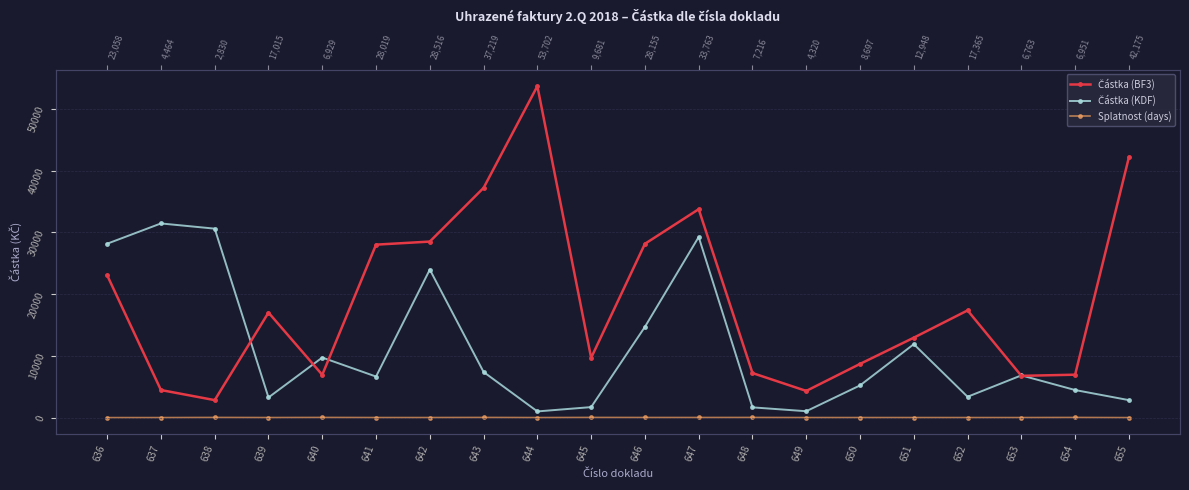

What is the sum of all Částka (BF3) values?

379789.2